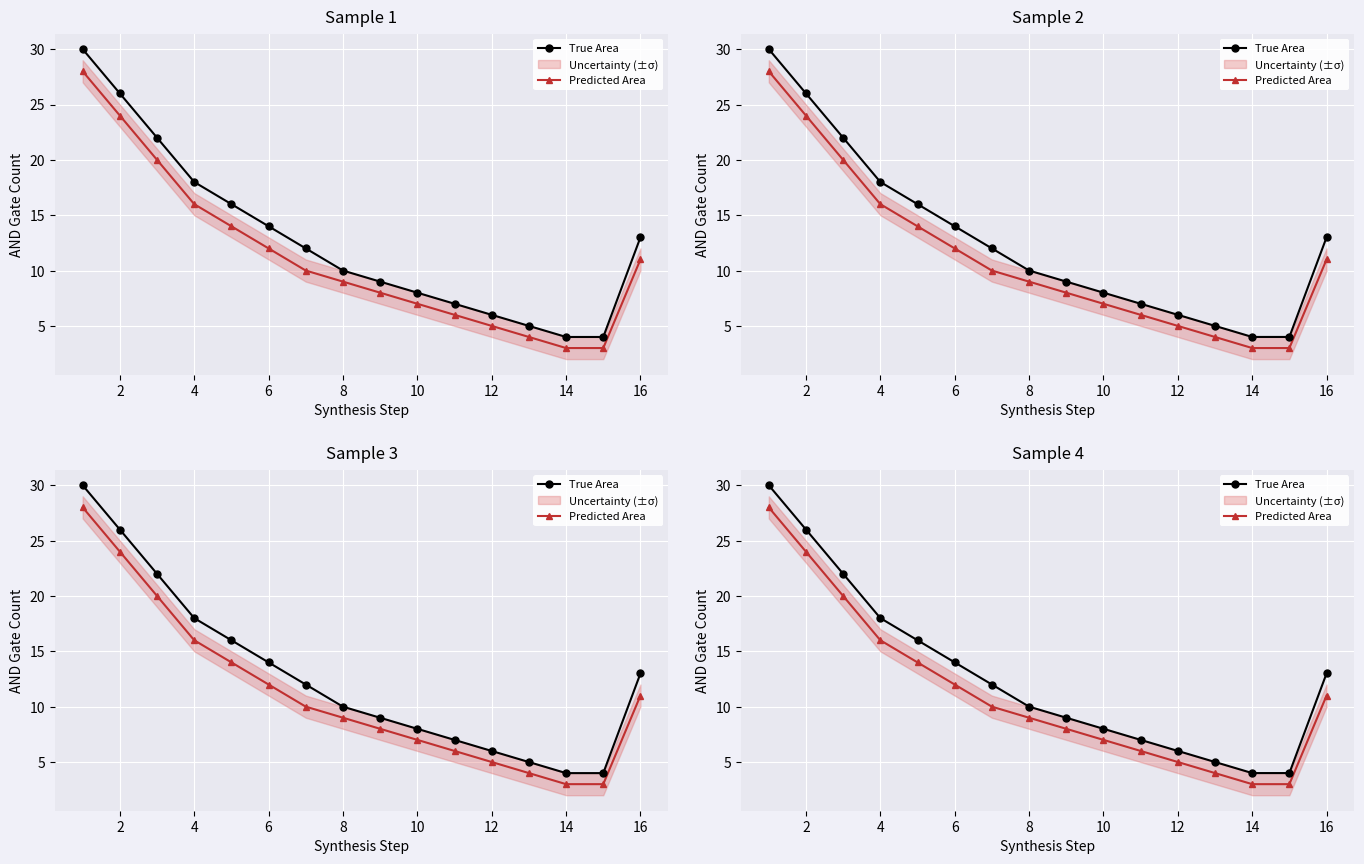

Rank the series by their average value, from highest to lowest.

True Area, Predicted Area